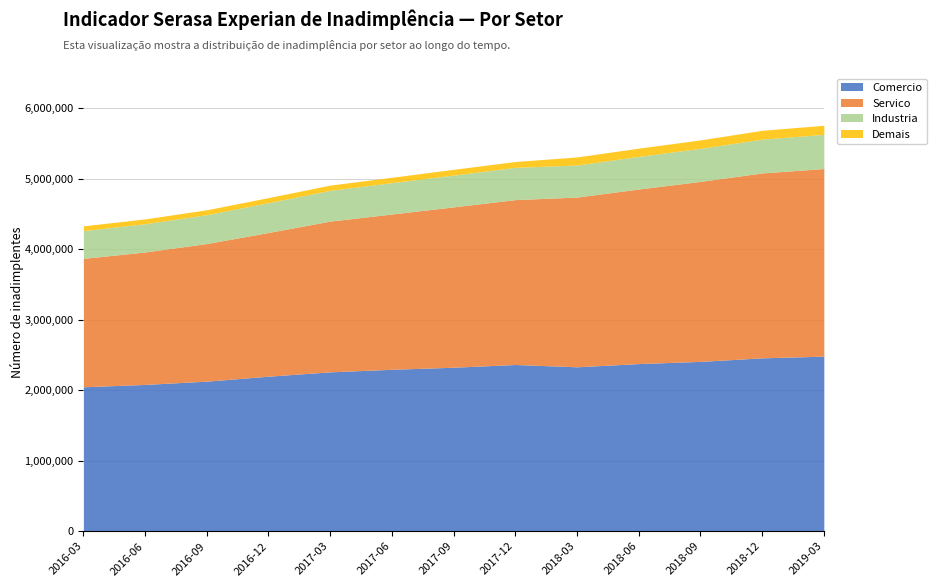

What is the difference between the maximum and minimum values in the Servico series?

840257